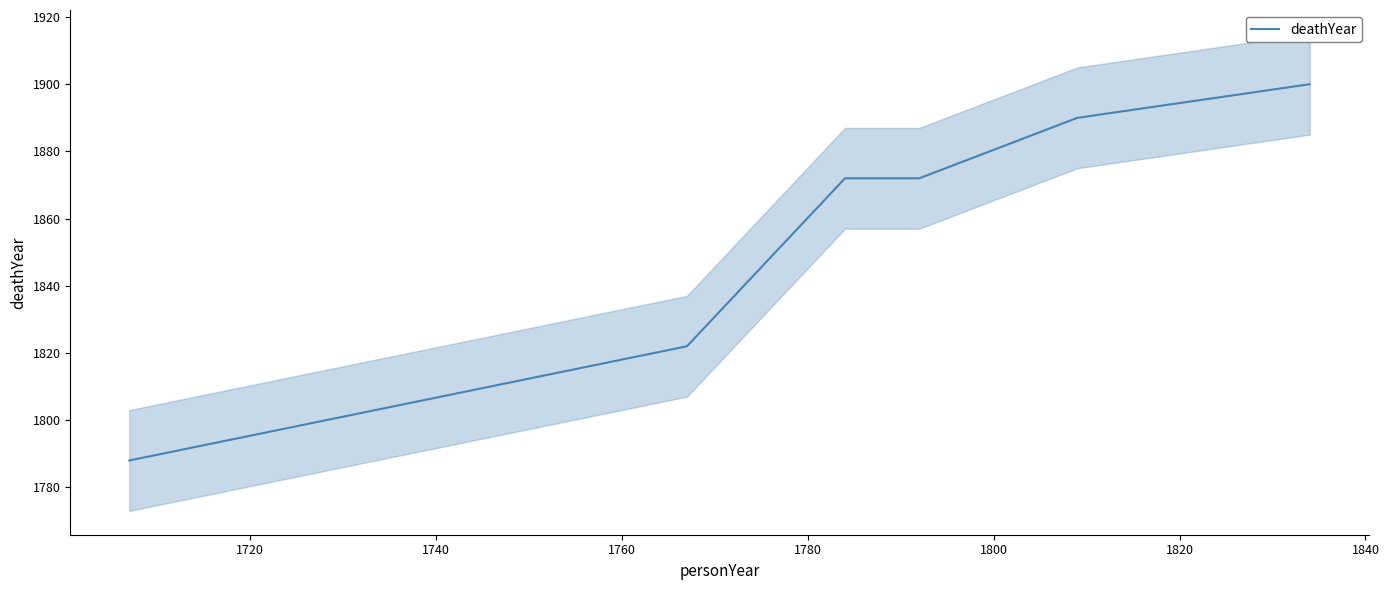

Is it true that the value at 1720 is 2395?

False